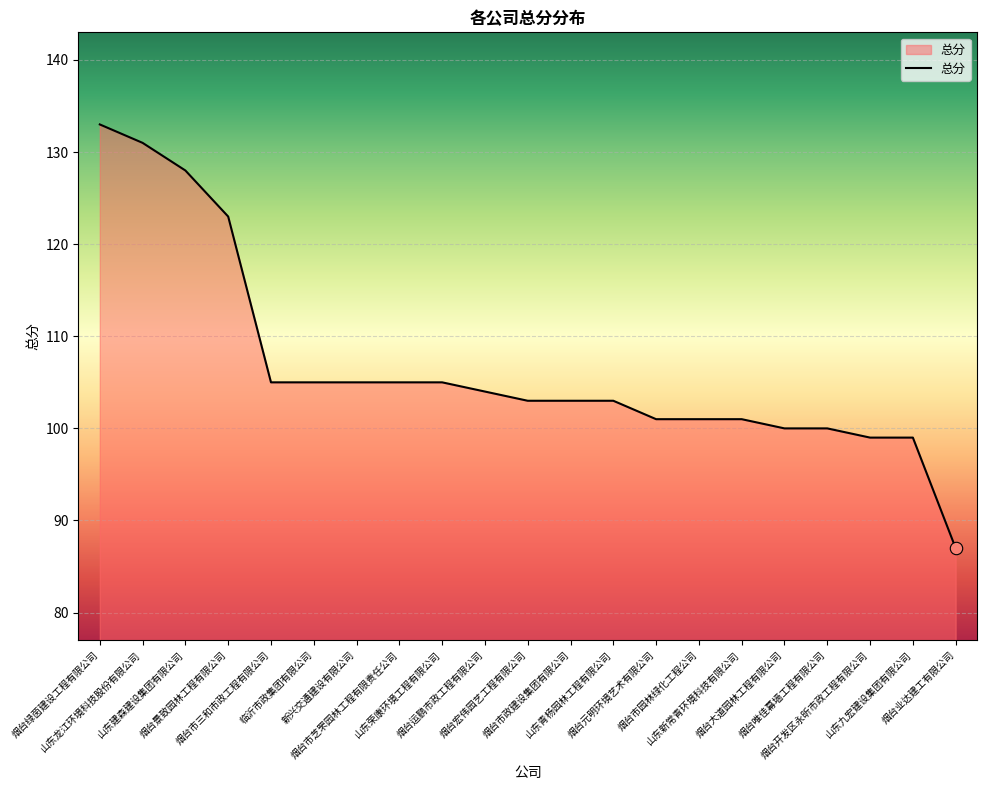

What is the change in value from 山东龙江环境科技股份有限公司 to 烟台业达建工有限公司?

-44